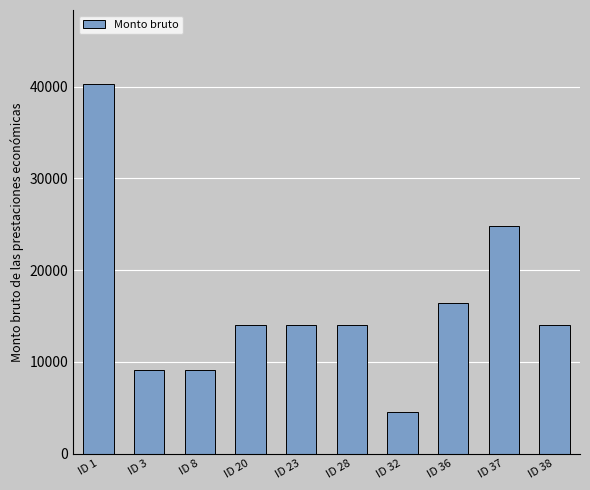

Are the bars grouped side by side (vs. stacked)?

No